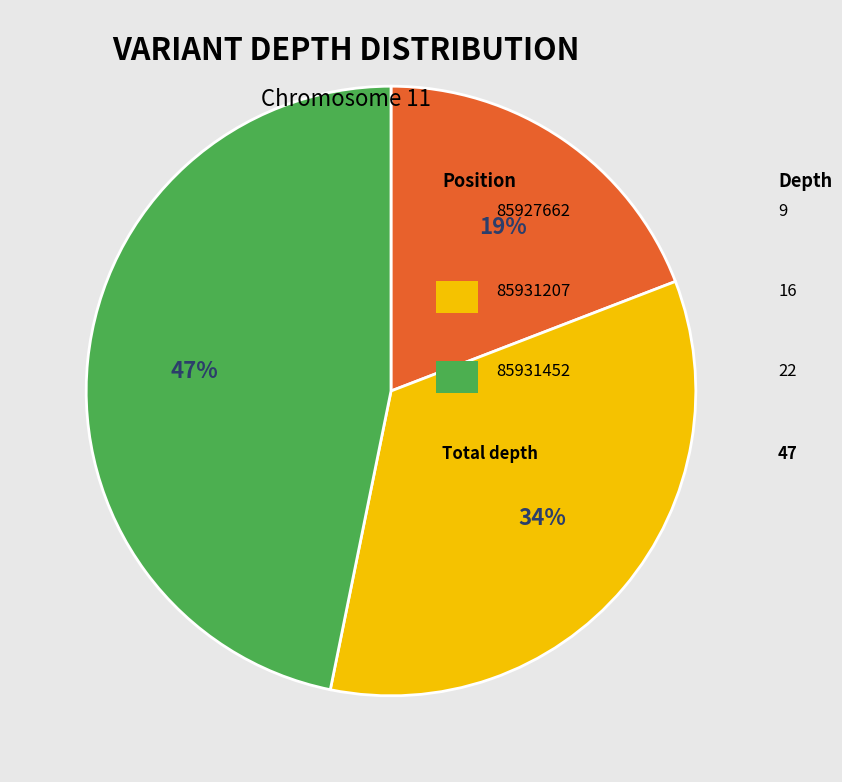

To the nearest percent, what is the difference between the largest and smallest slice percentages?

28%